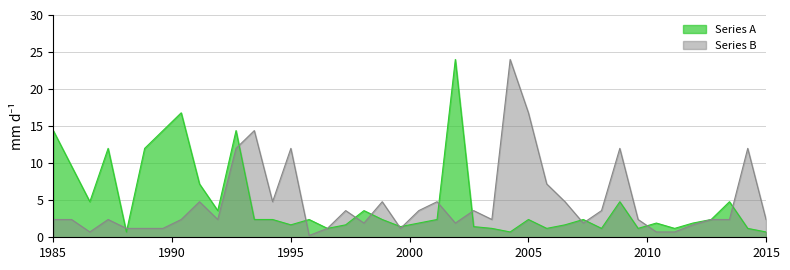

How many lines are shown in the chart?

2